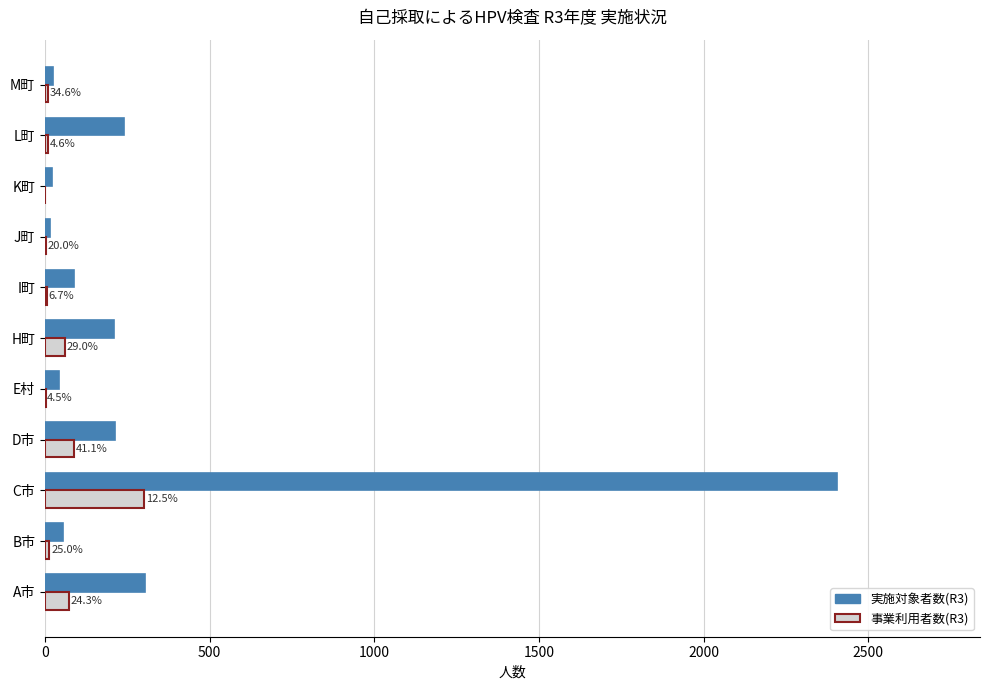

At which category is the sum across all series the highest?

C市